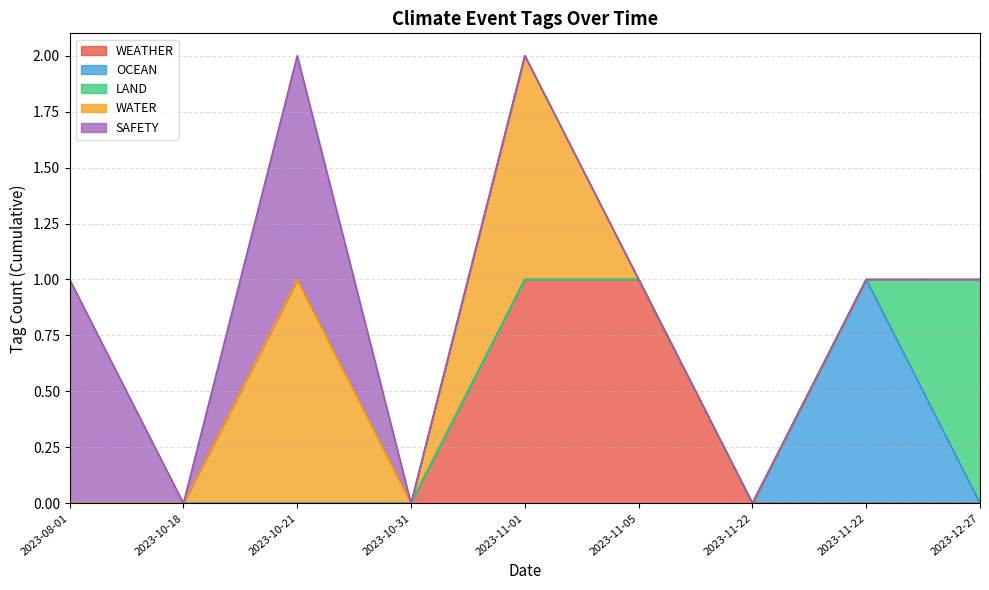

What are all the series names shown in the legend?

WEATHER, OCEAN, LAND, WATER, SAFETY